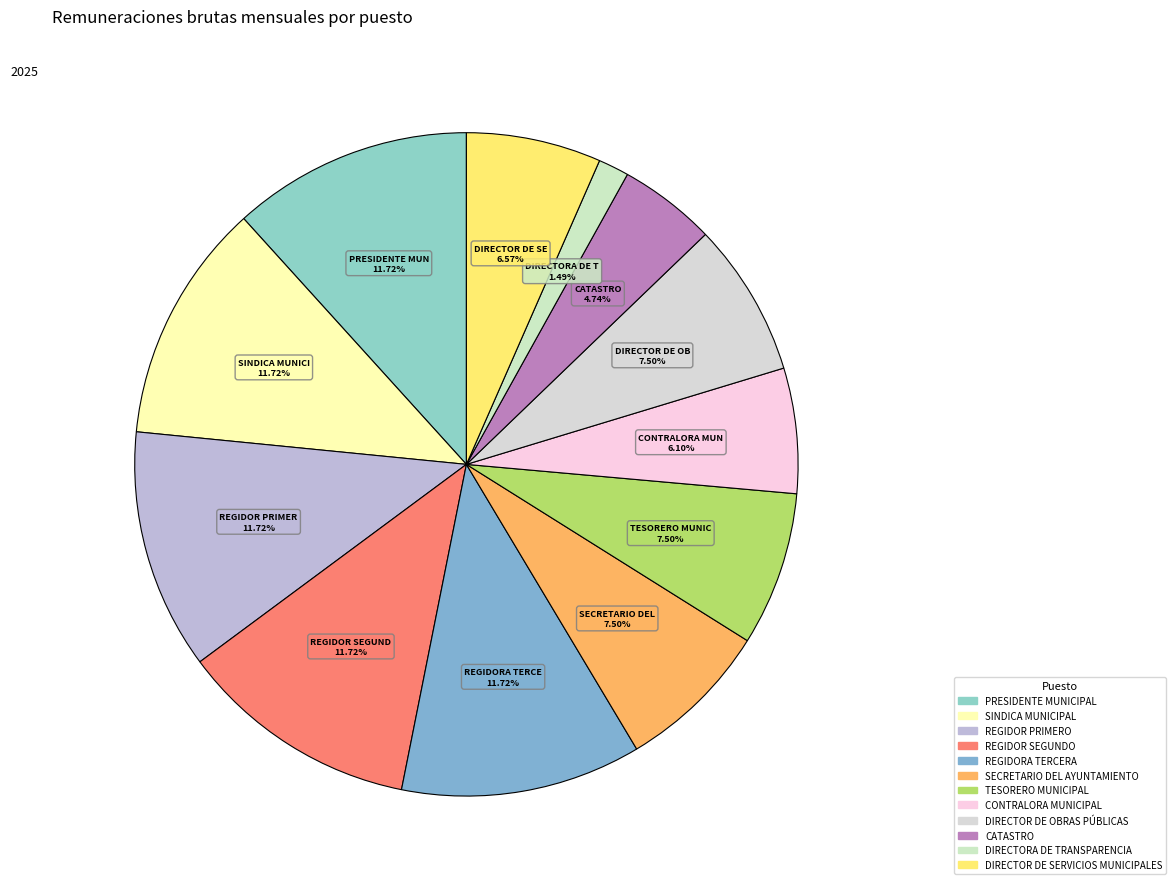

To the nearest percent, what is the difference between the CATASTRO and REGIDORA TERCERA slice percentages?

7%